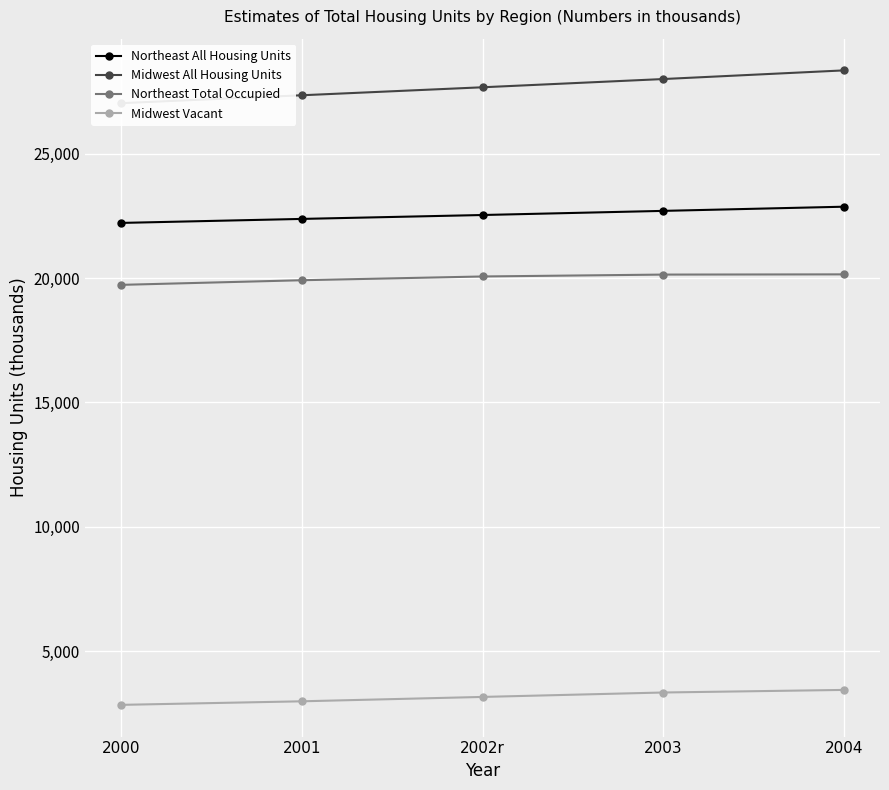

The value of Midwest Vacant at 2001 is 2976. True or false?

True